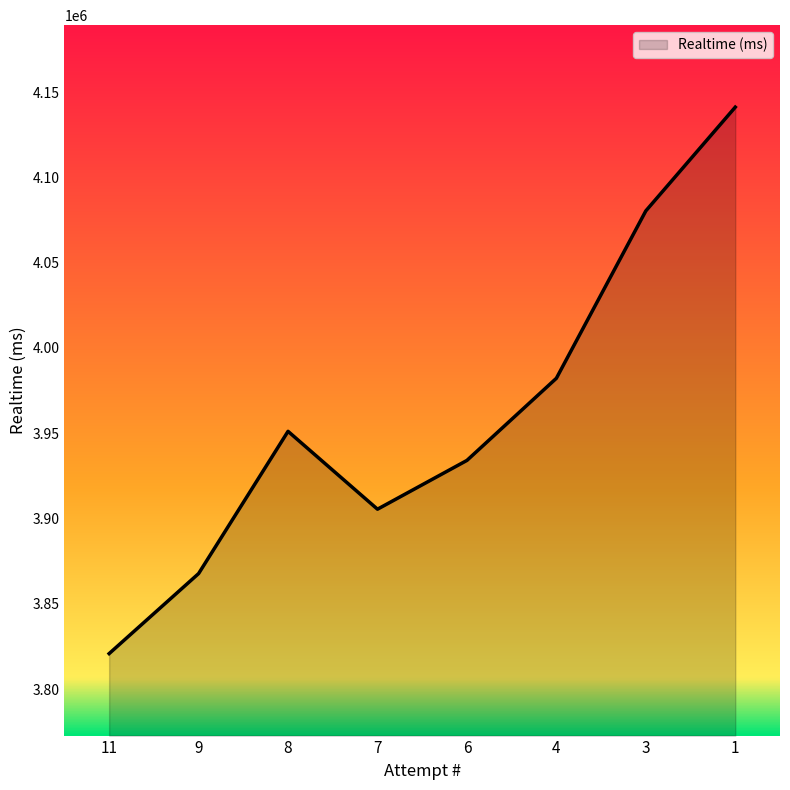

Which has a higher value, 8 or 1?

1